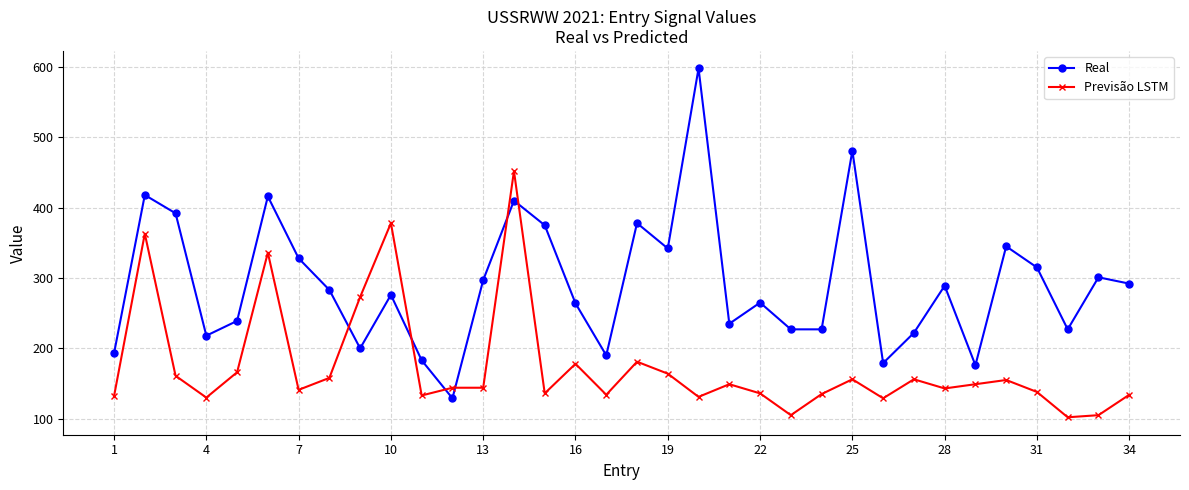

Which series has the largest range (max minus min)?

Real